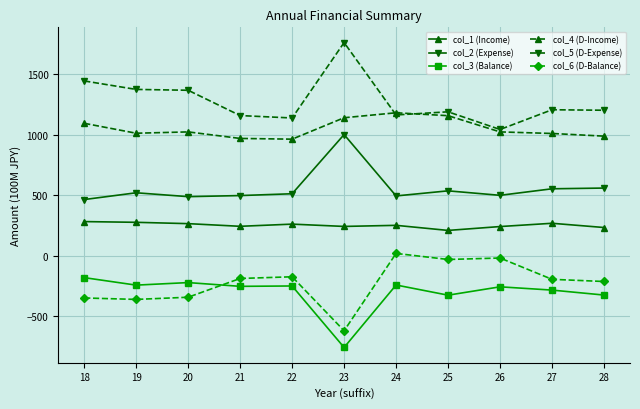

True or false: col_2 (Expense) and col_1 (Income) intersect in this chart.

False